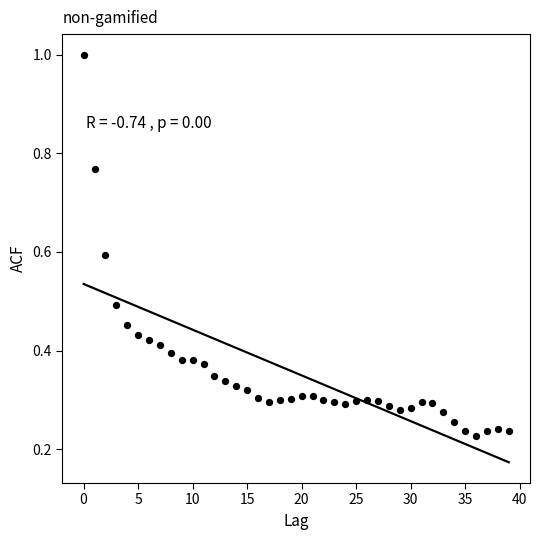

Count the number of points in this scatter plot.

40